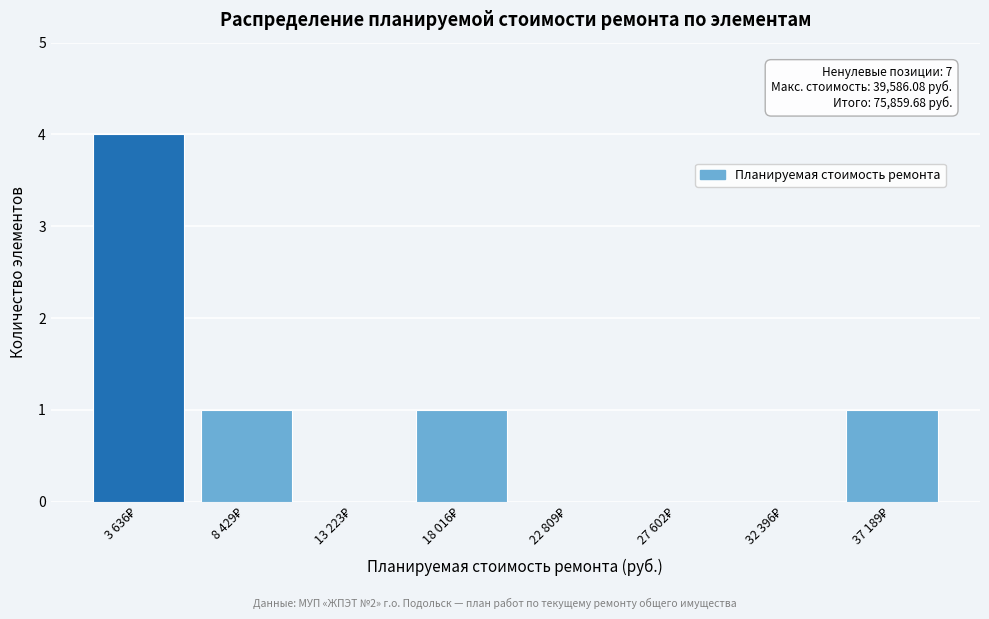

What is the greatest value displayed?

4